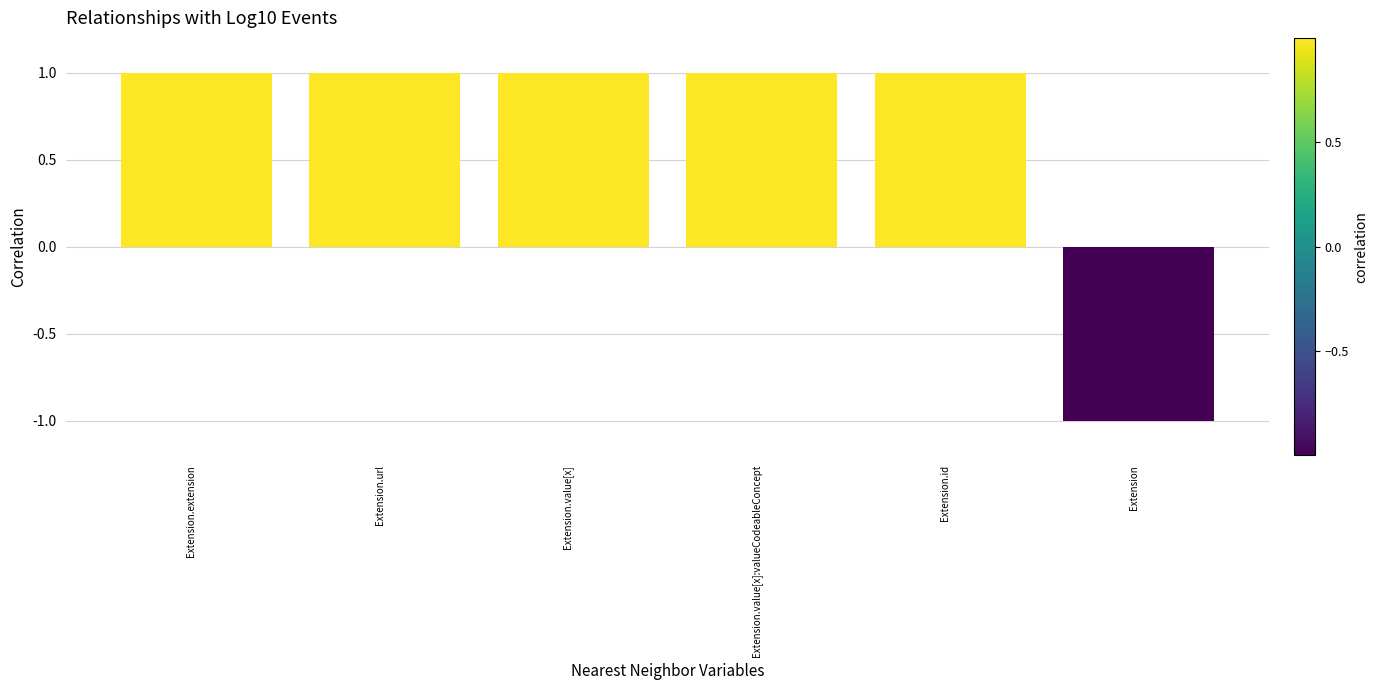

What is the approximate value at Extension.url?

1.0